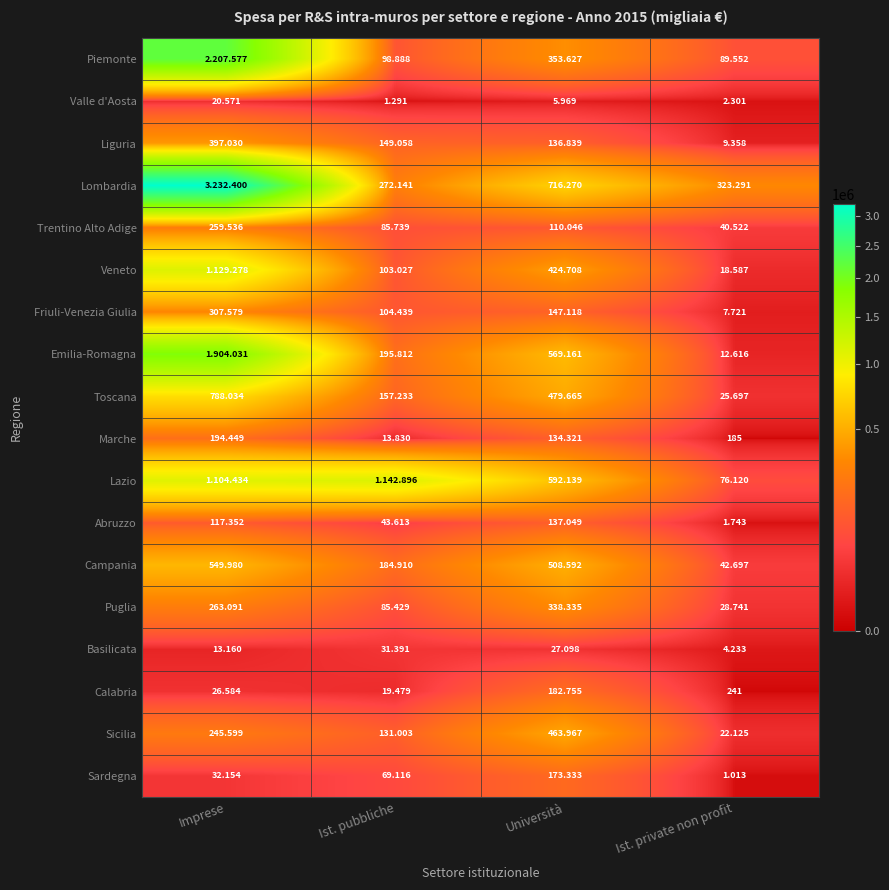

Is it true that Emilia-Romagna equals 1904031 at Imprese?

True